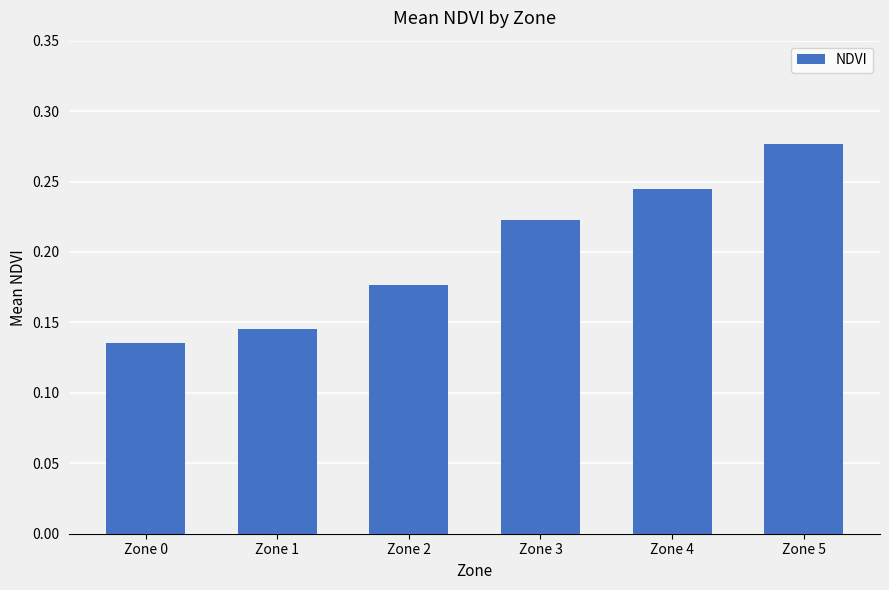

List the labels in order of value, smallest first.

Zone 0, Zone 1, Zone 2, Zone 3, Zone 4, Zone 5